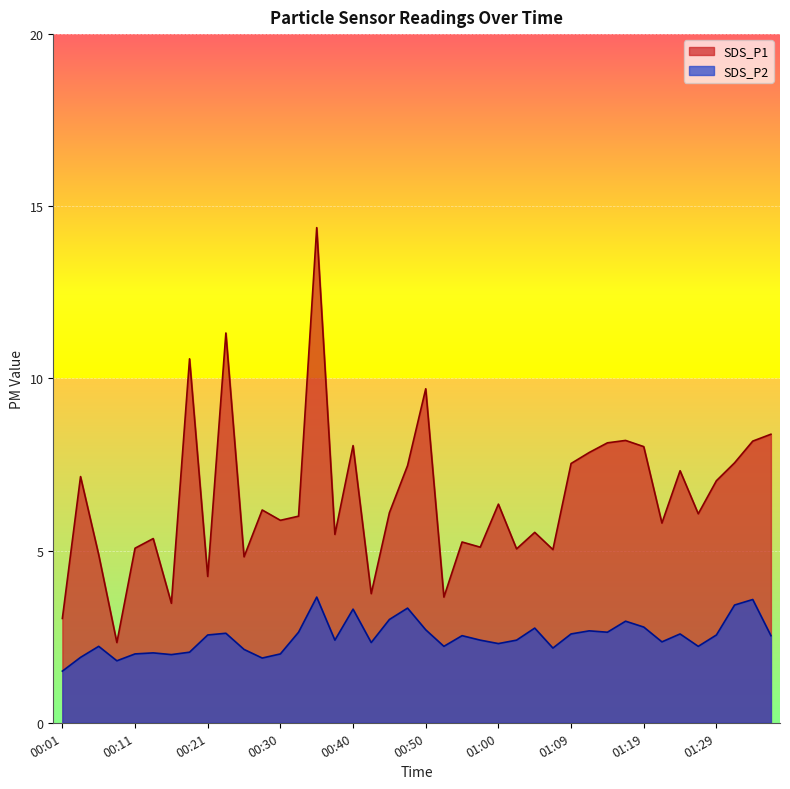

What is the sum of the SDS_P2 values at 00:40 and 00:11?

5.3